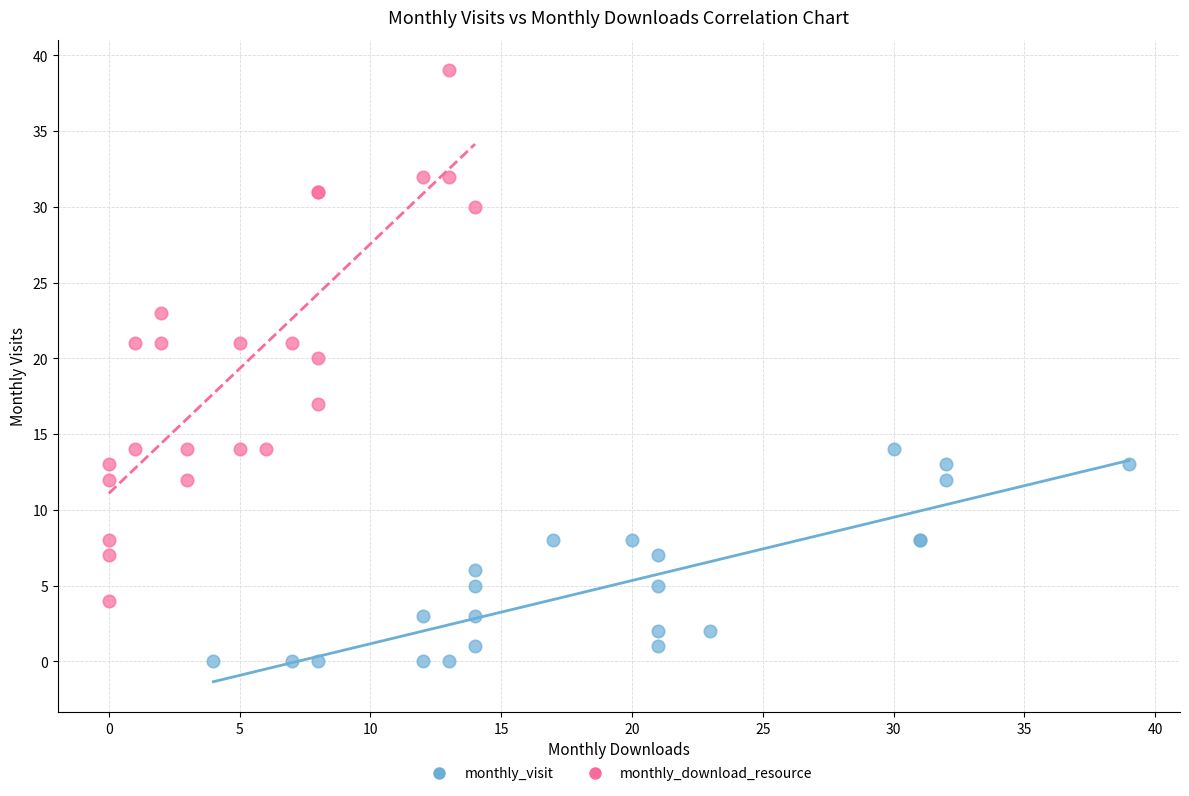

Which series reaches the minimum Y coordinate?

monthly_visit